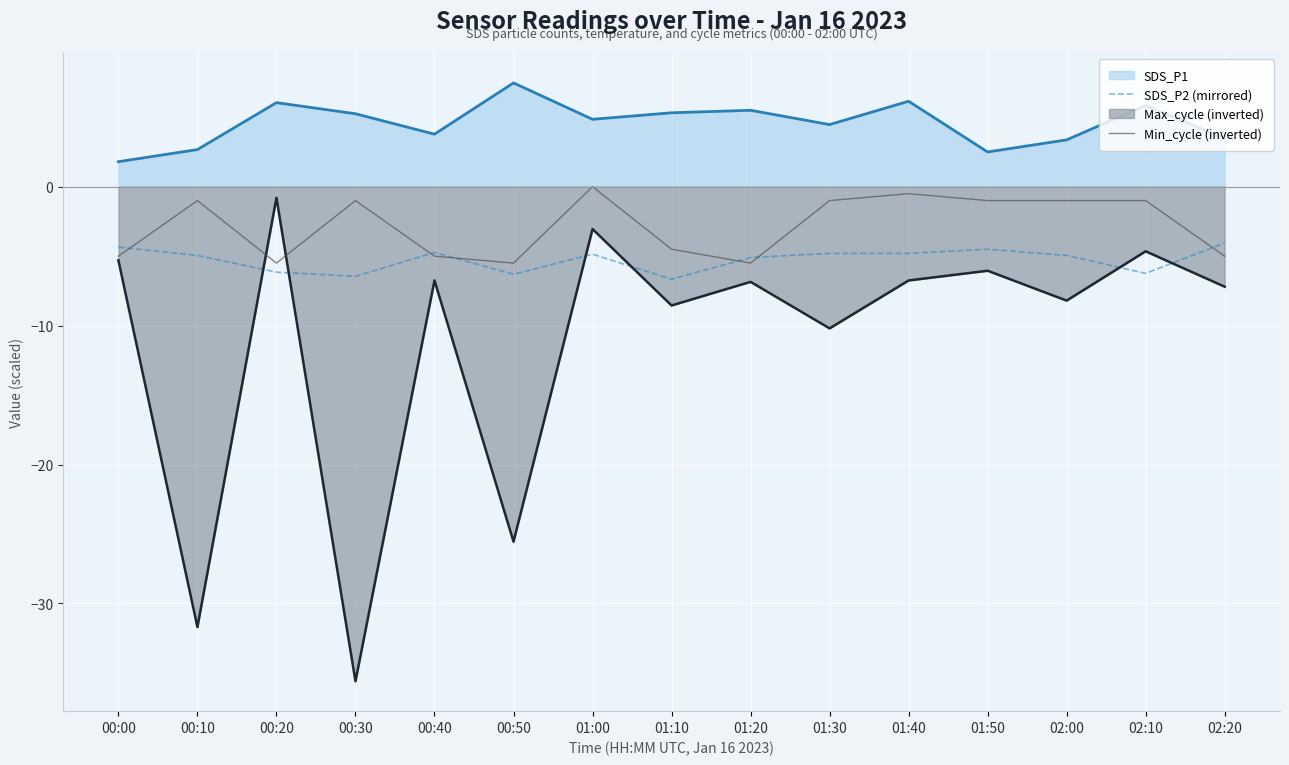

Is the value of SDS_P2 (mirrored) at 00:20 greater than the value of Min_cycle (inverted) at 02:20?

No